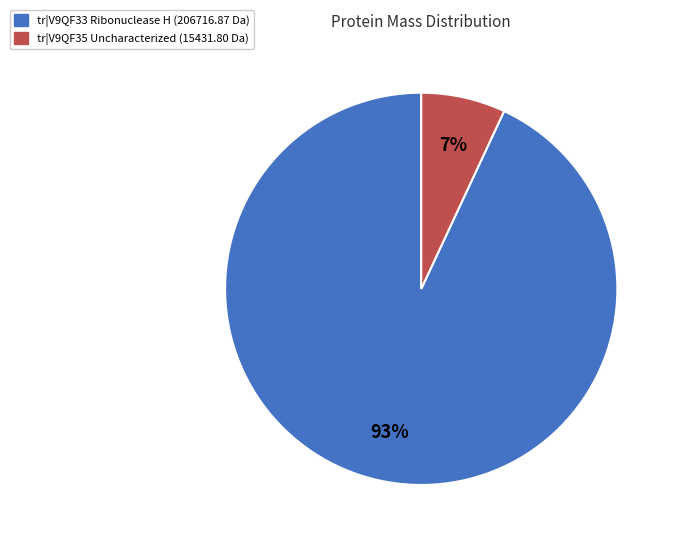

Is there a majority slice in this chart?

Yes